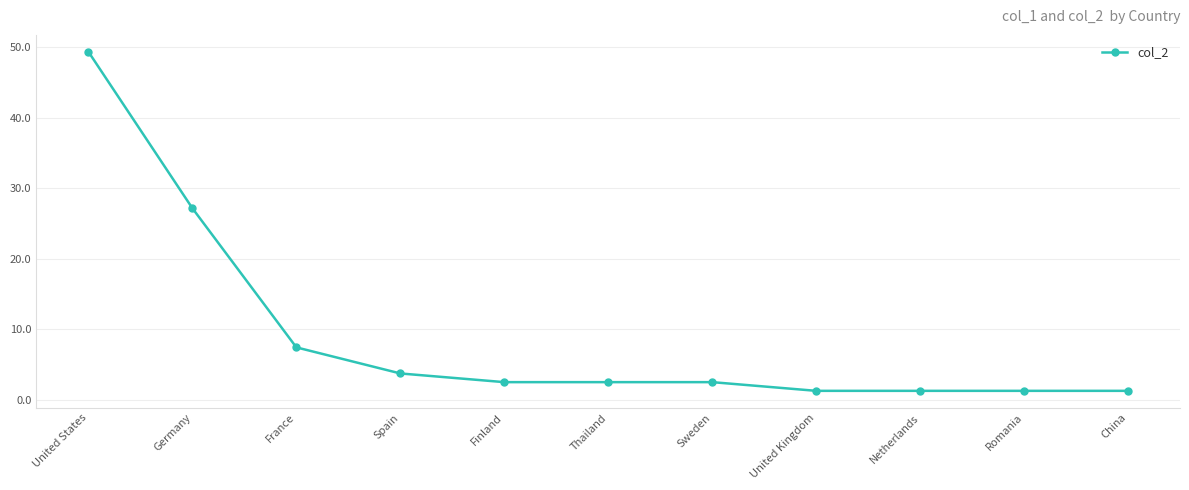

What is the value of the 4th point from the left?

3.7